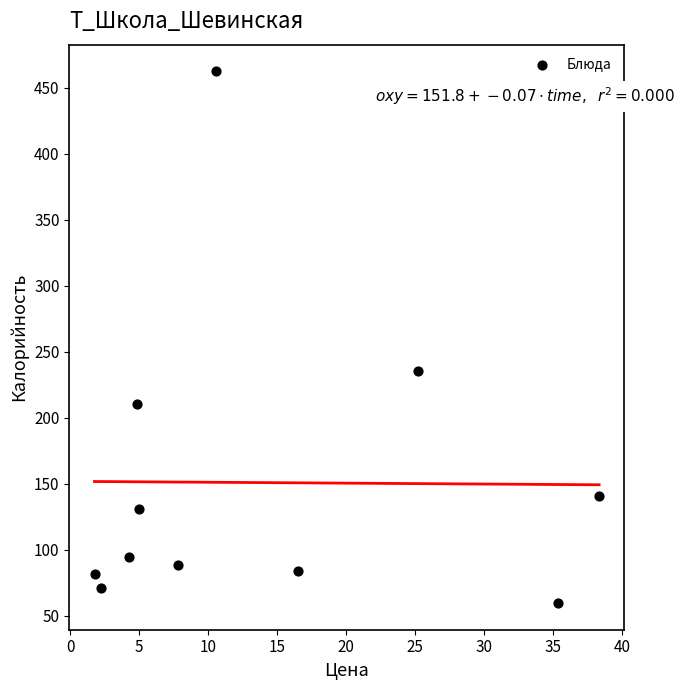

What is the average Y value?

150.9